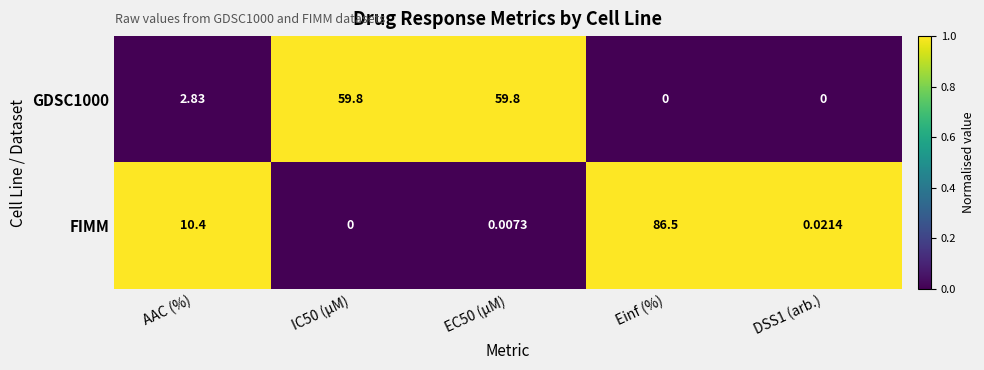

Between IC50 (µM) and Einf (%), which series saw the biggest shift?

FIMM